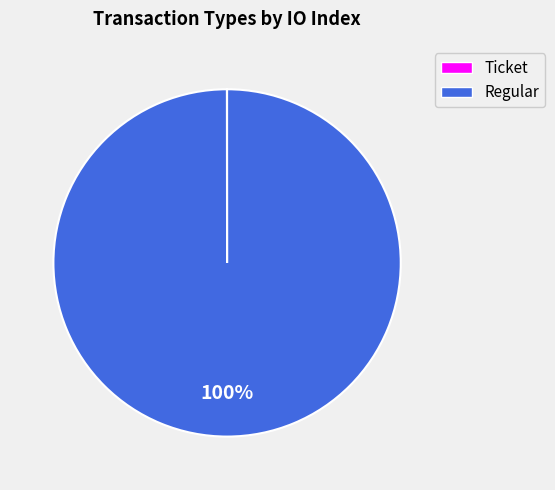

Which slice is the largest?

Regular